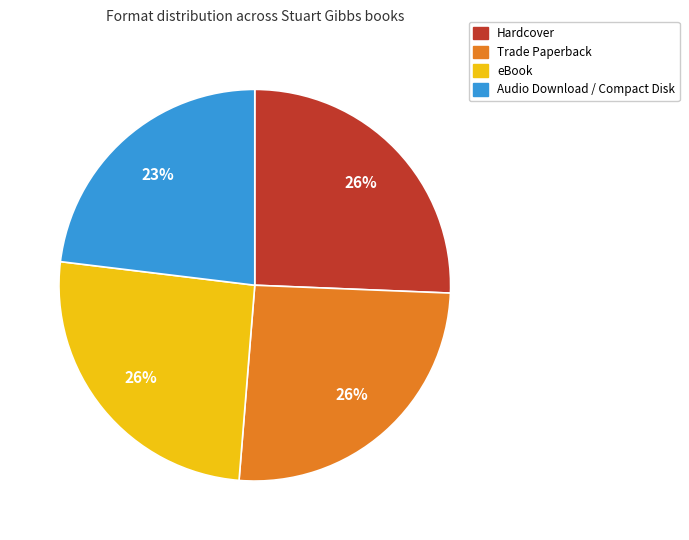

The Audio Download / Compact Disk slice represents 37% of the pie. True or false?

False